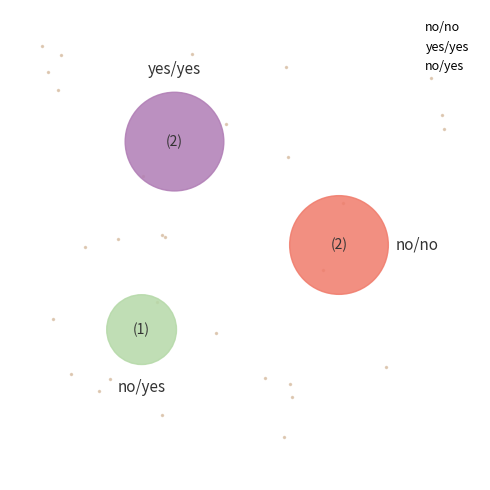

True or false: no/yes accounts for 30% of the total.

False